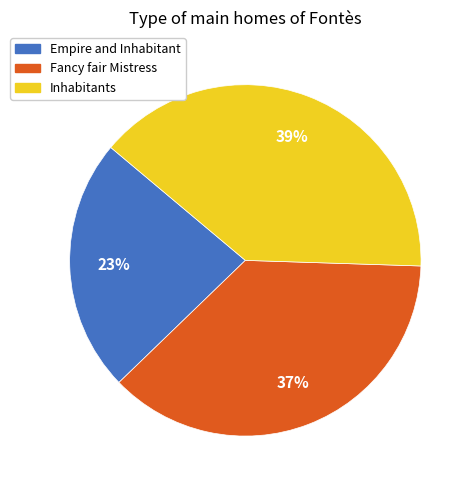

What is the ratio of the value at Empire and Inhabitant to the value at Fancy fair Mistress?

0.6